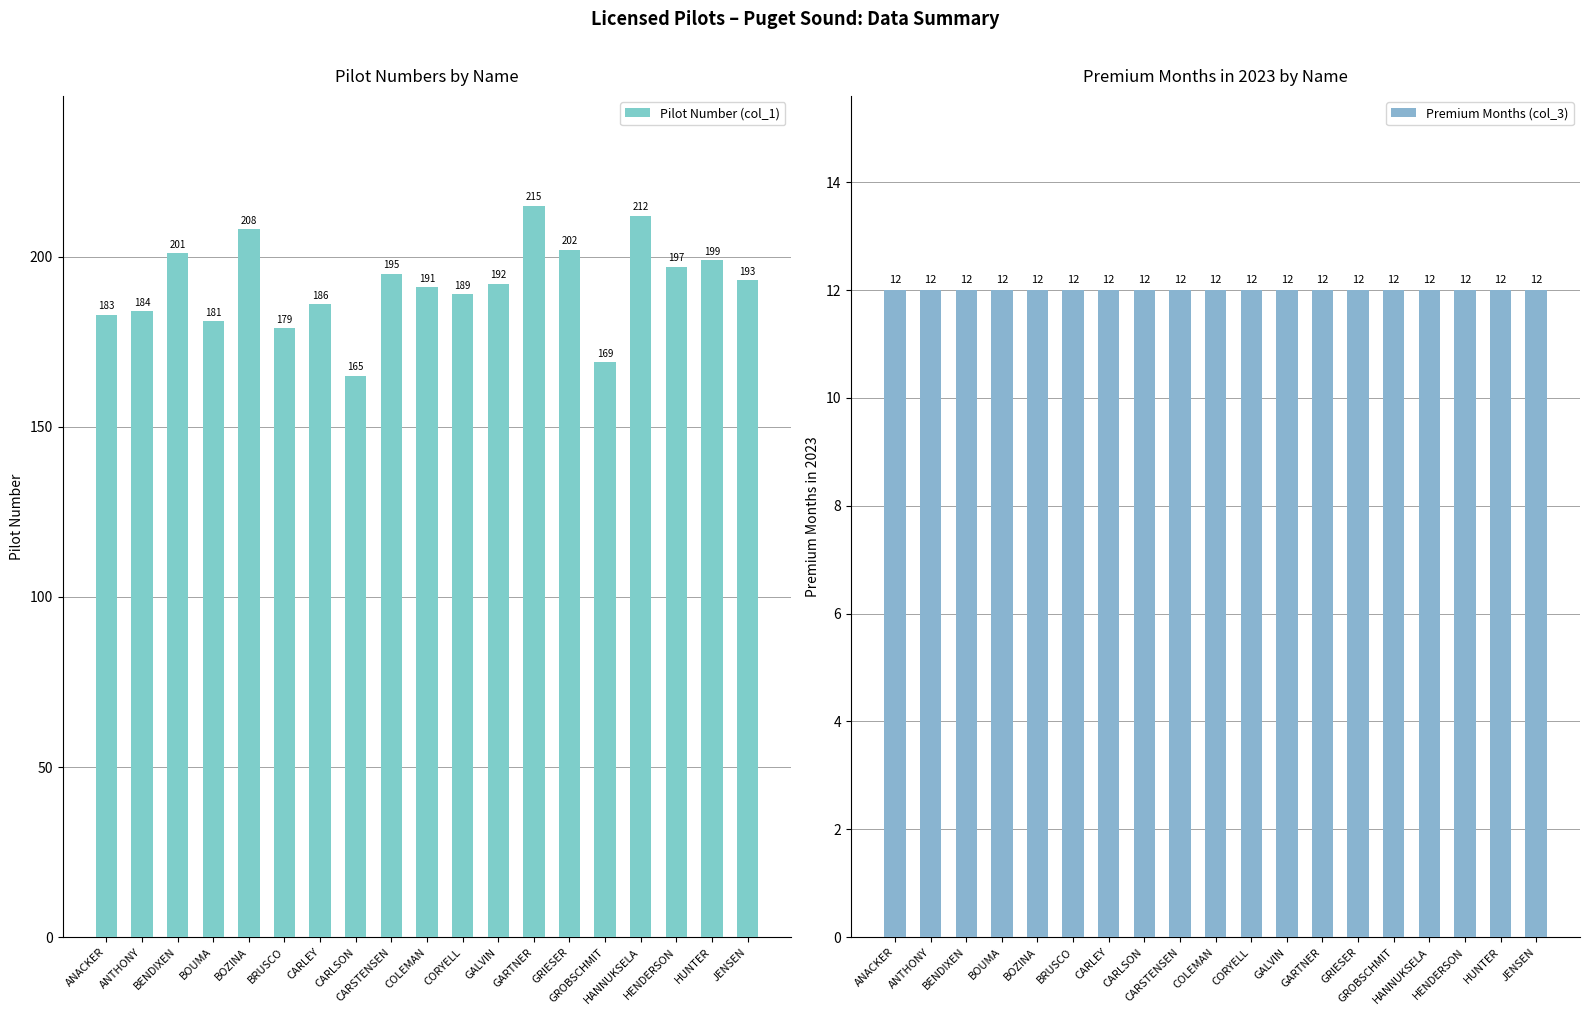

Rank the series by their maximum value, from highest to lowest.

Pilot Number (col_1), Premium Months (col_3)